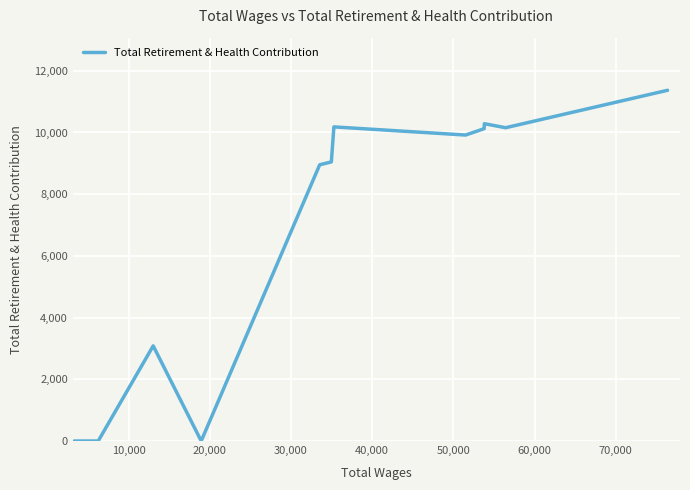

What is the maximum value shown in the chart?

11368